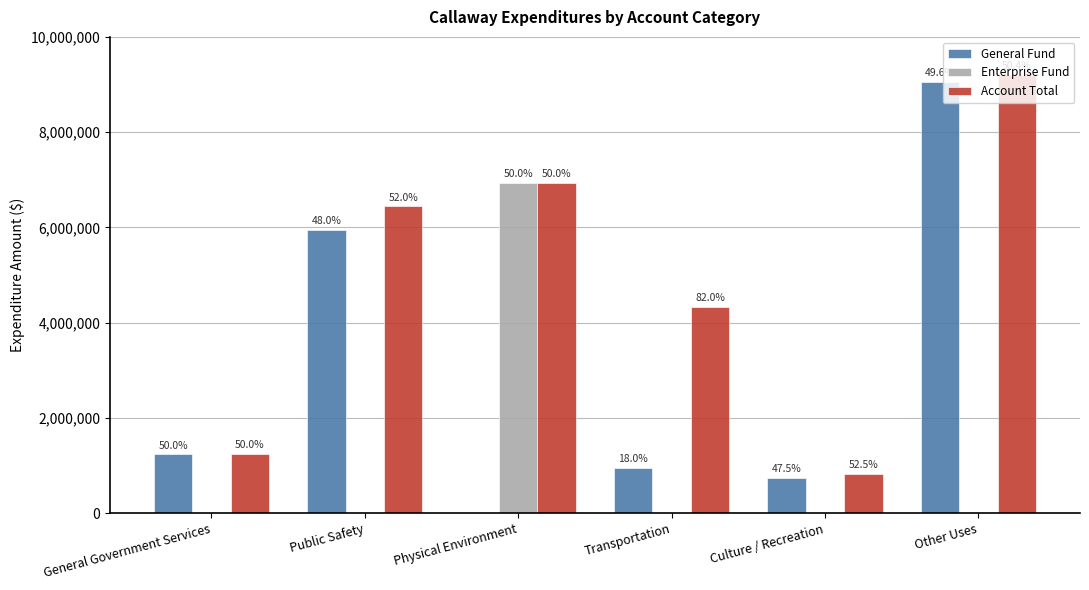

Are the bars grouped side by side (vs. stacked)?

Yes